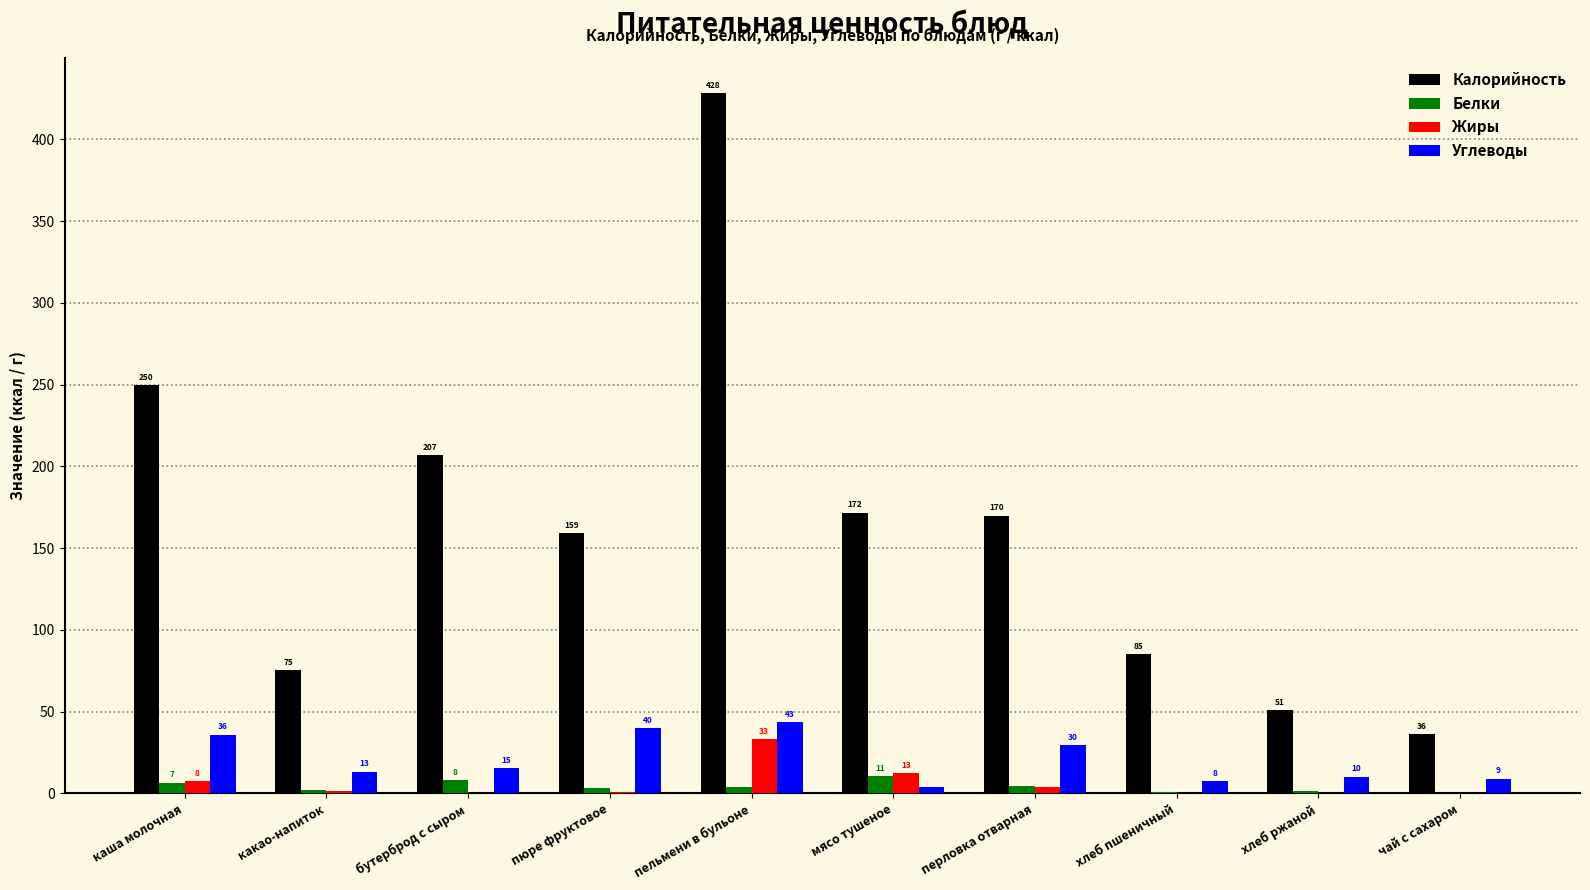

What is the greatest value displayed?

428.1